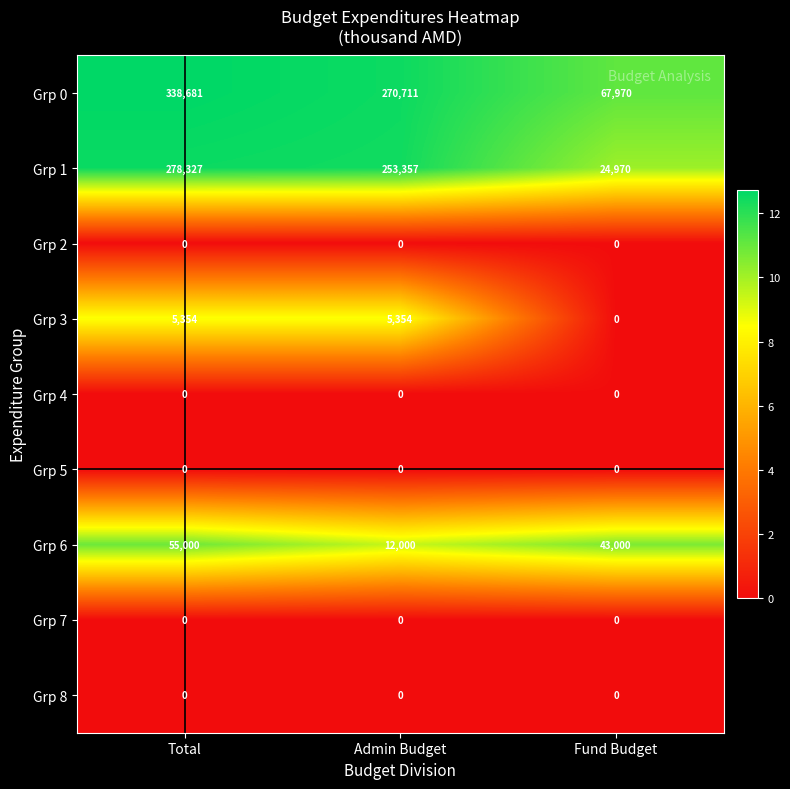

Which series changed the most between Total and Admin Budget?

Grp 0